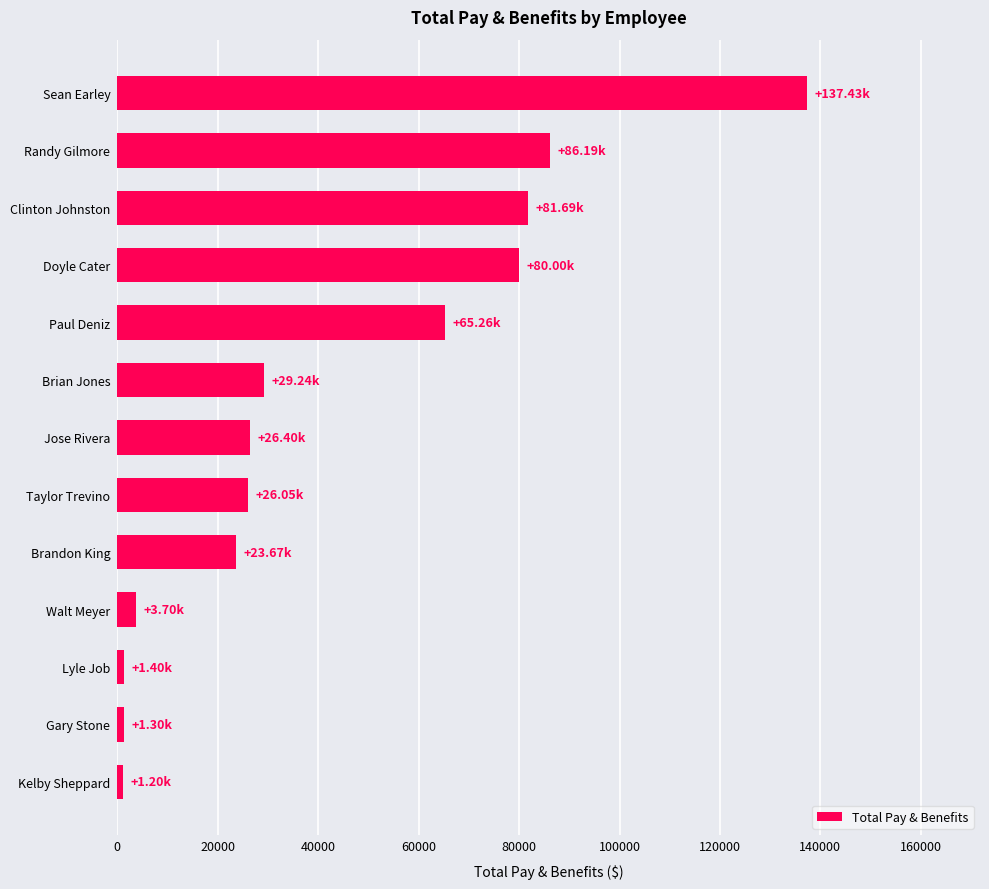

Approximately how many times larger is the value at Paul Deniz compared to Taylor Trevino?

2.5